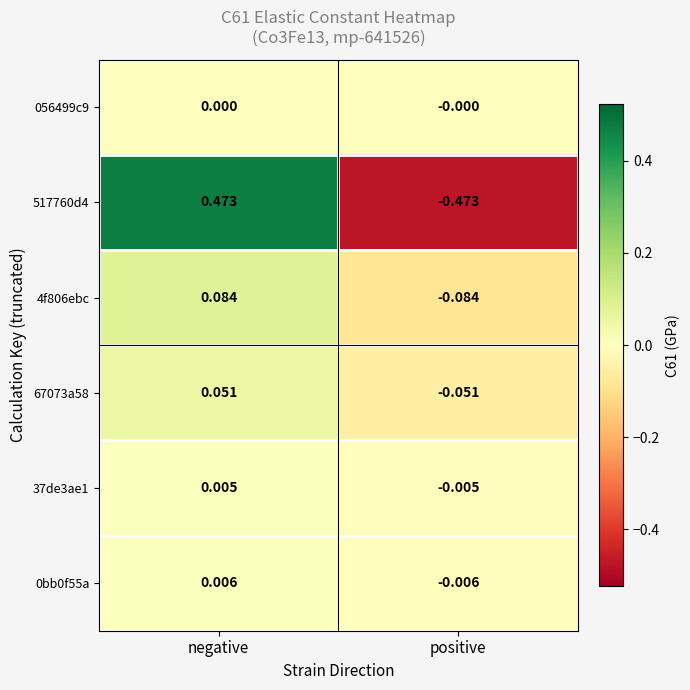

Rank the categories by 517760d4 value from highest to lowest.

negative, positive